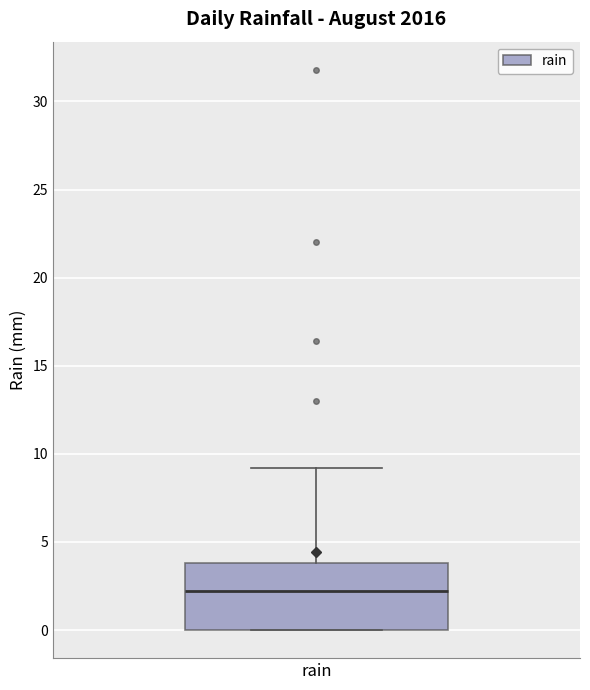

Read this box plot against the y-axis: the position of the median line, the range covered by the box, and the ends of both whiskers. The values are not printed on the chart, so give them approximately, as read against the axis.

median 2, box 0 to 4, whiskers 0 to 9